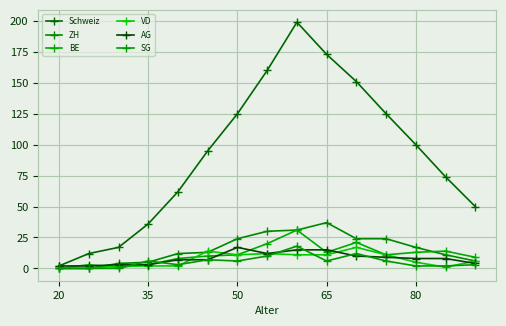

What is the highest value of the AG series?

17